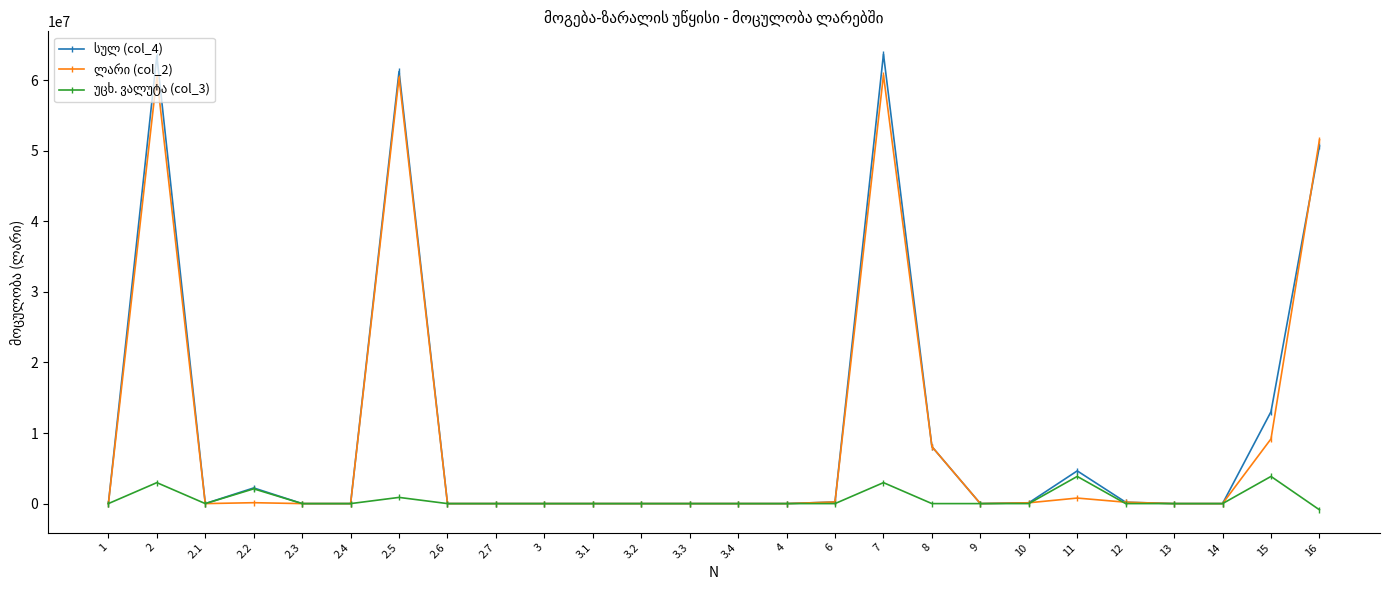

What is the label of the 15th point from the left?

4